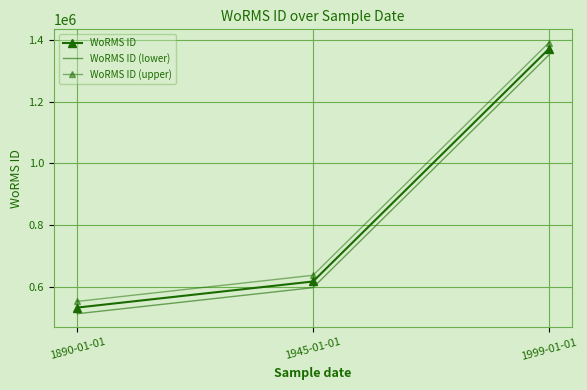

The value of WoRMS ID (upper) at 1890-01-01 is 814942. True or false?

False